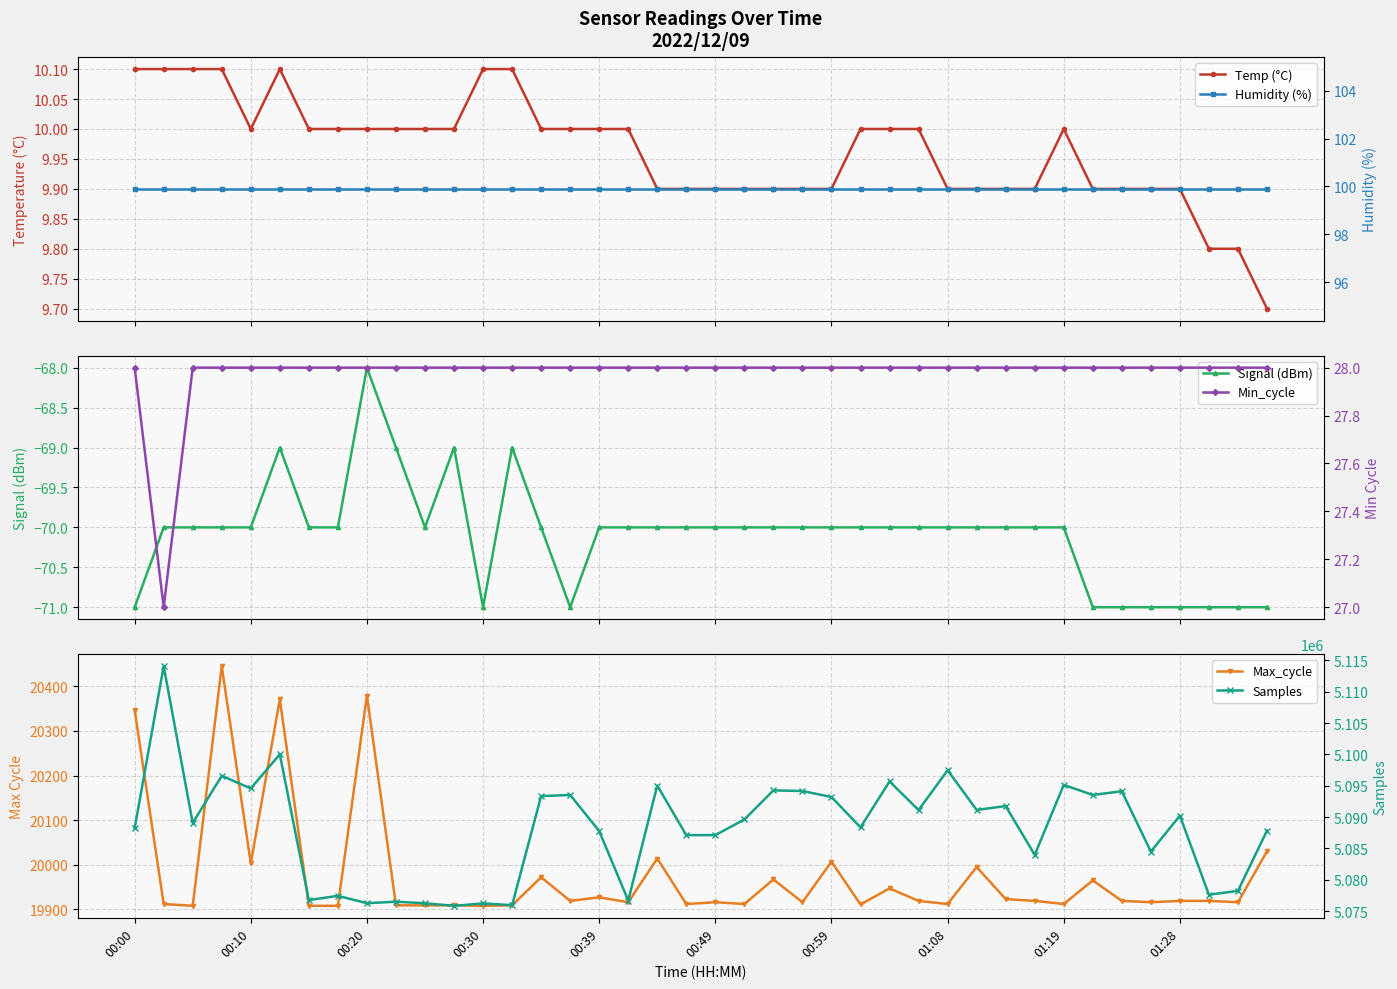

The Signal (dBm) series shows -121.8 at 15. True or false?

False